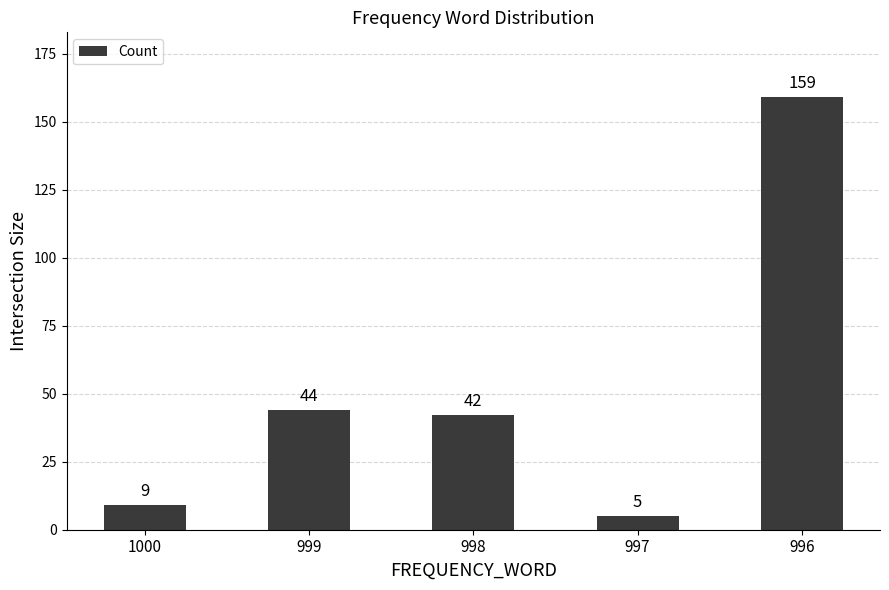

Where is the data nearest to the value 82?

999